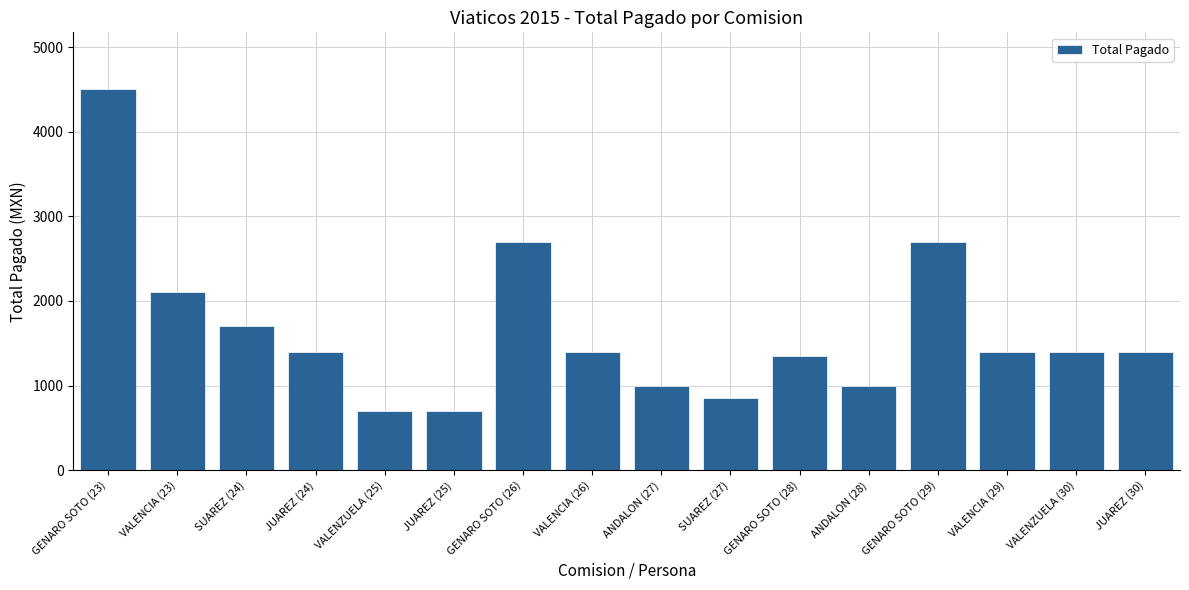

What is the minimum value shown in the chart?

700